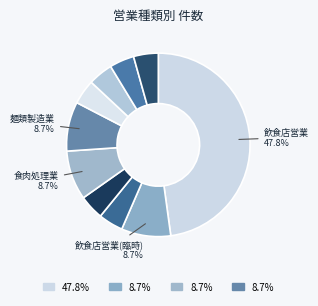

How many segments does this pie chart have?

10